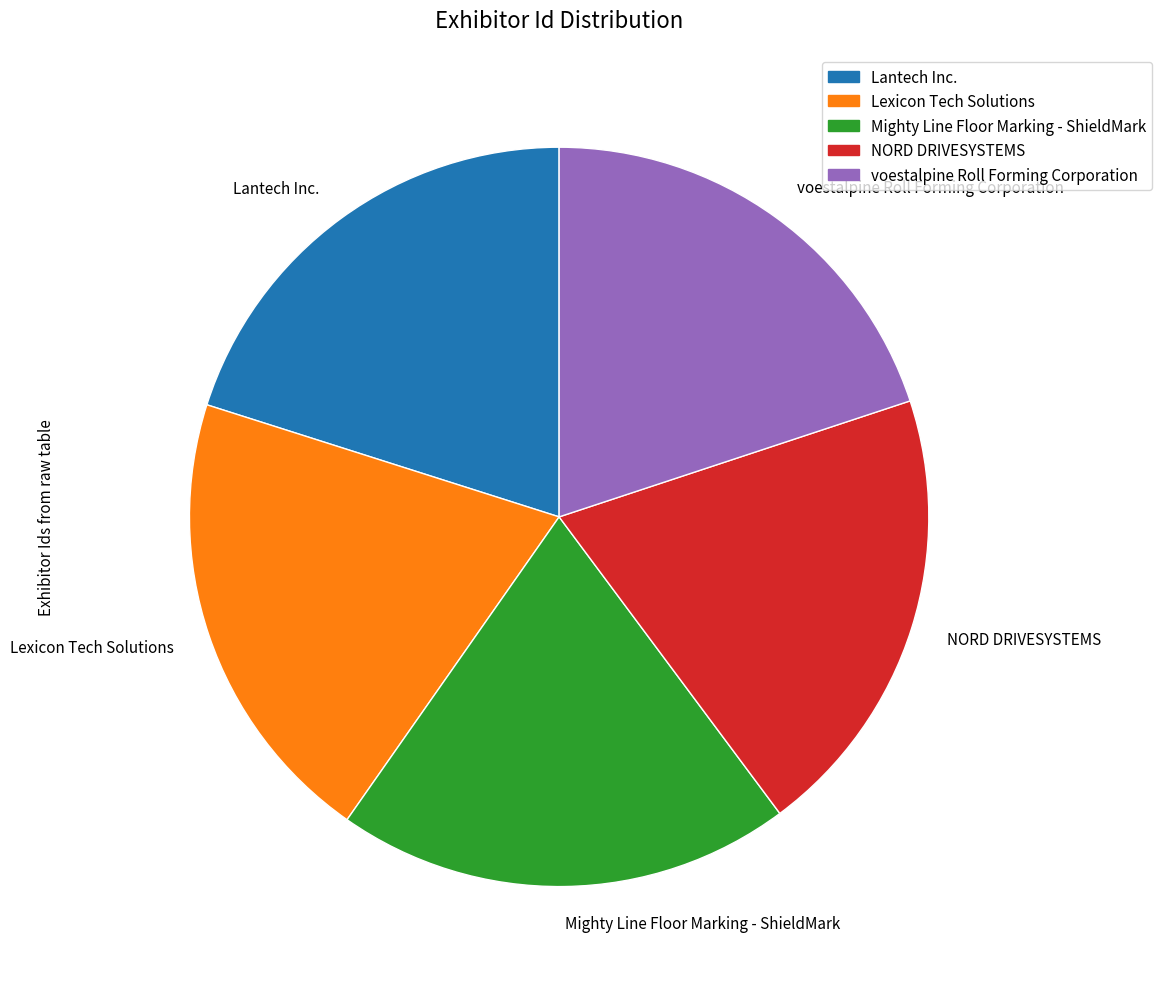

Is the sum of NORD DRIVESYSTEMS and Lexicon Tech Solutions greater than half?

No